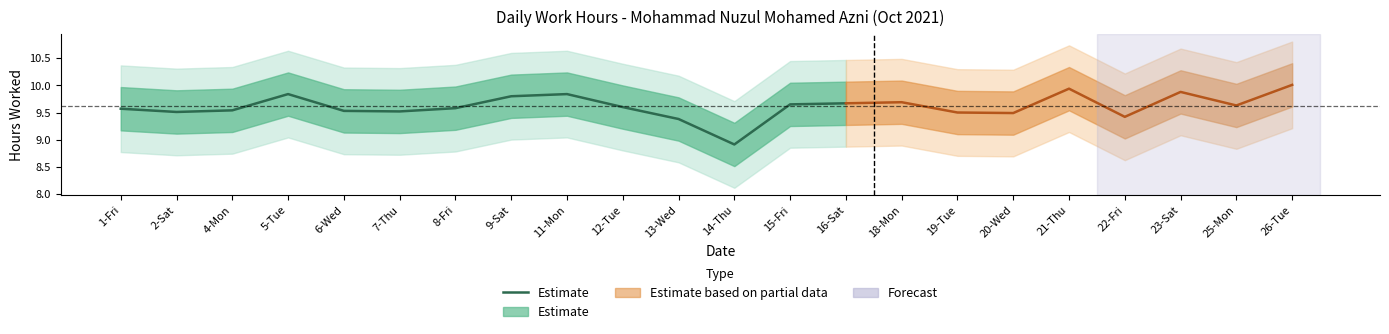

What is the difference between the values at 16-Sat and 8-Fri?

0.1